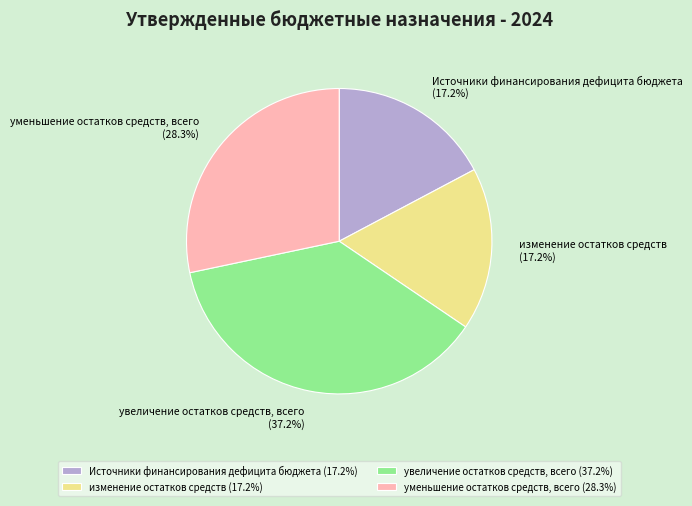

How many segments does this pie chart have?

4